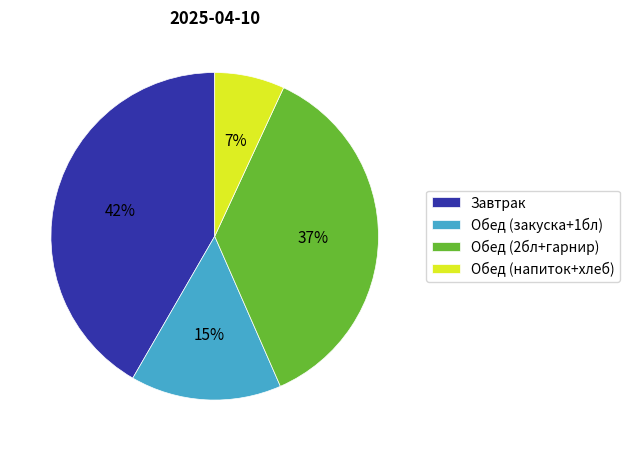

Is there a majority slice in this chart?

No